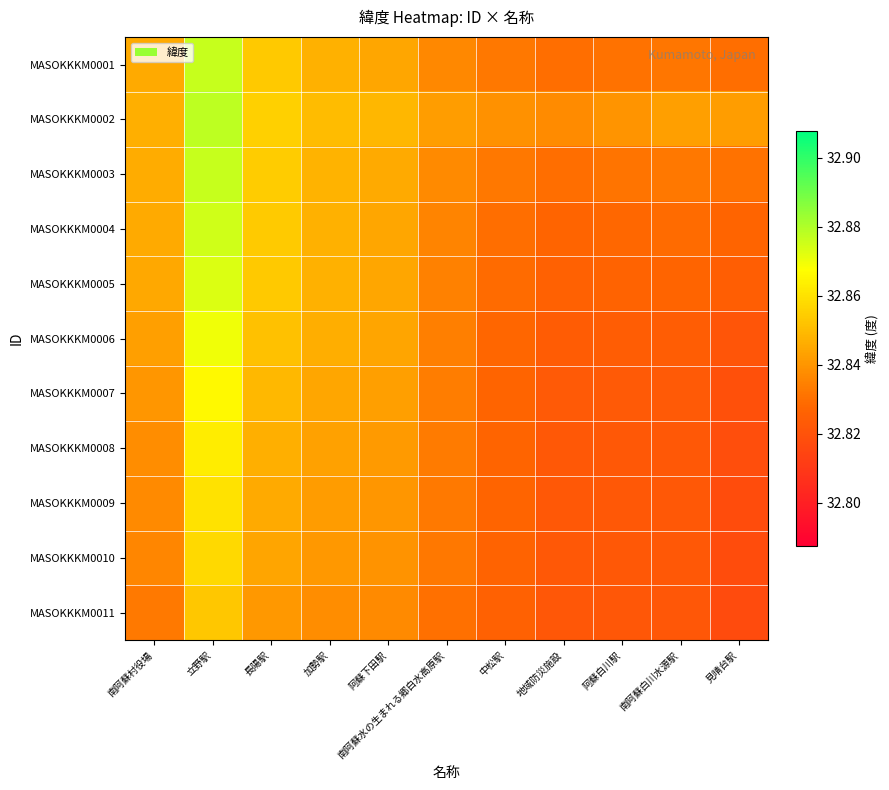

Reading left to right, what are all the values shown in this chart?

MASOKKKM0001: 南阿蘇村役場=32.8	立野駅=32.9	長陽駅=32.9	加勢駅=32.8	阿蘇下田駅=32.8	南阿蘇水の生まれる郷白水高原駅=32.8	中松駅=32.8	地域防災施設=32.8	阿蘇白川駅=32.8	南阿蘇白川水源駅=32.8	見晴台駅=32.8
MASOKKKM0002: 南阿蘇村役場=32.8	立野駅=32.9	長陽駅=32.9	加勢駅=32.9	阿蘇下田駅=32.8	南阿蘇水の生まれる郷白水高原駅=32.8	中松駅=32.8	地域防災施設=32.8	阿蘇白川駅=32.8	南阿蘇白川水源駅=32.8	見晴台駅=32.8
MASOKKKM0003: 南阿蘇村役場=32.8	立野駅=32.9	長陽駅=32.9	加勢駅=32.8	阿蘇下田駅=32.8	南阿蘇水の生まれる郷白水高原駅=32.8	中松駅=32.8	地域防災施設=32.8	阿蘇白川駅=32.8	南阿蘇白川水源駅=32.8	見晴台駅=32.8
MASOKKKM0004: 南阿蘇村役場=32.8	立野駅=32.9	長陽駅=32.9	加勢駅=32.8	阿蘇下田駅=32.8	南阿蘇水の生まれる郷白水高原駅=32.8	中松駅=32.8	地域防災施設=32.8	阿蘇白川駅=32.8	南阿蘇白川水源駅=32.8	見晴台駅=32.8
MASOKKKM0005: 南阿蘇村役場=32.8	立野駅=32.9	長陽駅=32.9	加勢駅=32.8	阿蘇下田駅=32.8	南阿蘇水の生まれる郷白水高原駅=32.8	中松駅=32.8	地域防災施設=32.8	阿蘇白川駅=32.8	南阿蘇白川水源駅=32.8	見晴台駅=32.8
MASOKKKM0006: 南阿蘇村役場=32.8	立野駅=32.9	長陽駅=32.9	加勢駅=32.8	阿蘇下田駅=32.8	南阿蘇水の生まれる郷白水高原駅=32.8	中松駅=32.8	地域防災施設=32.8	阿蘇白川駅=32.8	南阿蘇白川水源駅=32.8	見晴台駅=32.8
MASOKKKM0007: 南阿蘇村役場=32.8	立野駅=32.9	長陽駅=32.8	加勢駅=32.8	阿蘇下田駅=32.8	南阿蘇水の生まれる郷白水高原駅=32.8	中松駅=32.8	地域防災施設=32.8	阿蘇白川駅=32.8	南阿蘇白川水源駅=32.8	見晴台駅=32.8
MASOKKKM0008: 南阿蘇村役場=32.8	立野駅=32.9	長陽駅=32.8	加勢駅=32.8	阿蘇下田駅=32.8	南阿蘇水の生まれる郷白水高原駅=32.8	中松駅=32.8	地域防災施設=32.8	阿蘇白川駅=32.8	南阿蘇白川水源駅=32.8	見晴台駅=32.8
MASOKKKM0009: 南阿蘇村役場=32.8	立野駅=32.9	長陽駅=32.8	加勢駅=32.8	阿蘇下田駅=32.8	南阿蘇水の生まれる郷白水高原駅=32.8	中松駅=32.8	地域防災施設=32.8	阿蘇白川駅=32.8	南阿蘇白川水源駅=32.8	見晴台駅=32.8
MASOKKKM0010: 南阿蘇村役場=32.8	立野駅=32.9	長陽駅=32.8	加勢駅=32.8	阿蘇下田駅=32.8	南阿蘇水の生まれる郷白水高原駅=32.8	中松駅=32.8	地域防災施設=32.8	阿蘇白川駅=32.8	南阿蘇白川水源駅=32.8	見晴台駅=32.8
MASOKKKM0011: 南阿蘇村役場=32.8	立野駅=32.9	長陽駅=32.8	加勢駅=32.8	阿蘇下田駅=32.8	南阿蘇水の生まれる郷白水高原駅=32.8	中松駅=32.8	地域防災施設=32.8	阿蘇白川駅=32.8	南阿蘇白川水源駅=32.8	見晴台駅=32.8